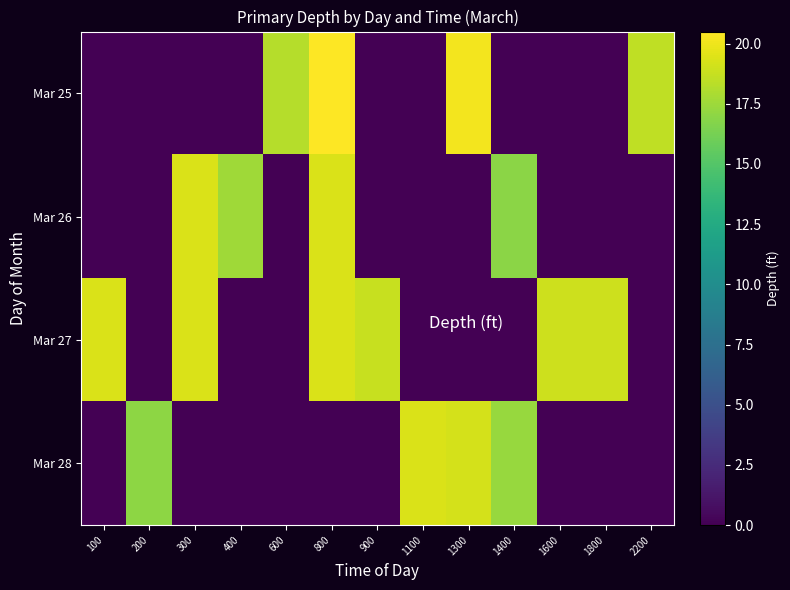

At 1800, list the series in order from largest to smallest.

Mar 27, Mar 25, Mar 26, Mar 28